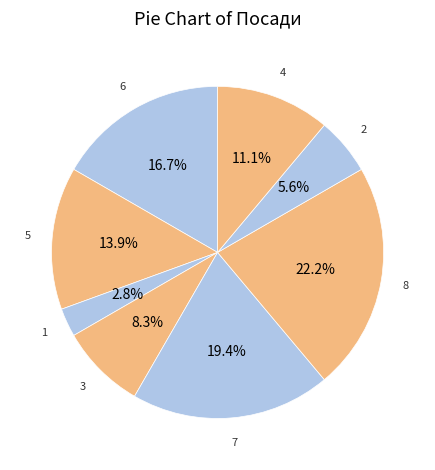

How many segments does this pie chart have?

8